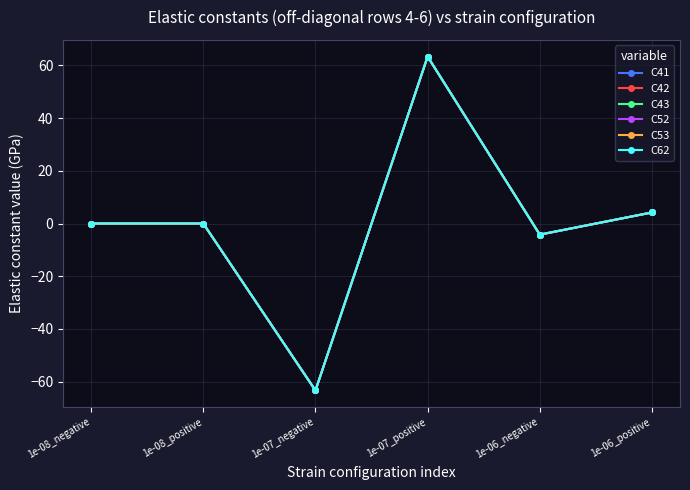

At which category is the sum across all series the highest?

1e-07_positive